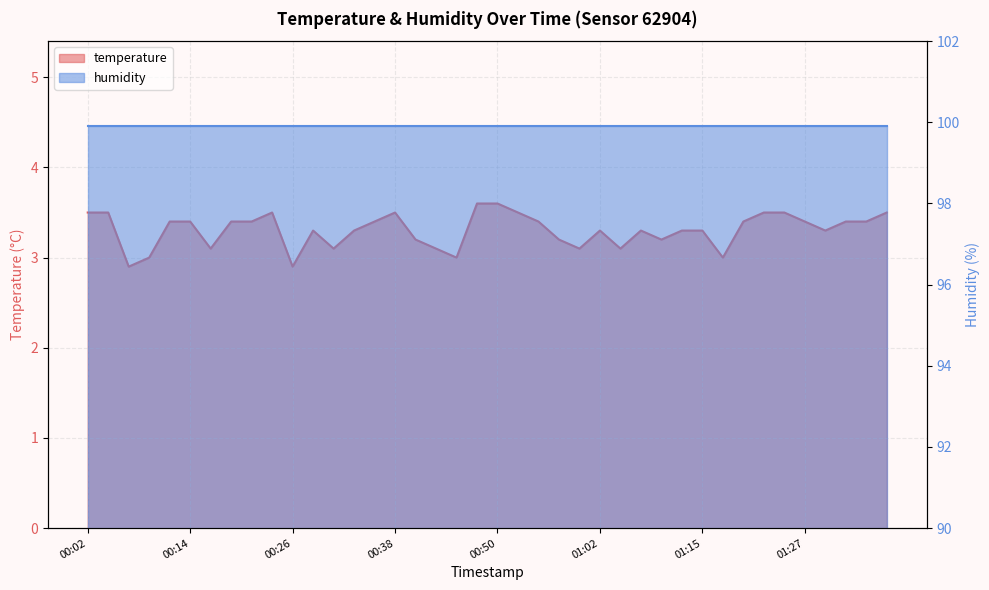

What is the sum of all values?

132.2